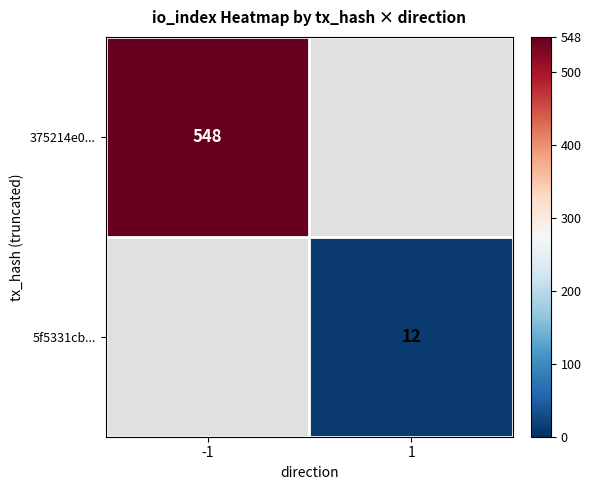

The 5f5331cb... series shows 12 at 1. True or false?

True